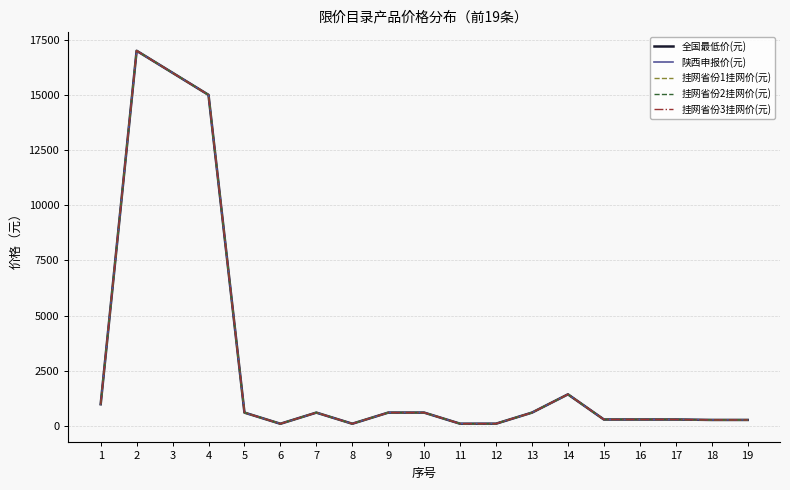

What is the difference between the maximum and minimum values in the 全国最低价(元) series?

16905.8